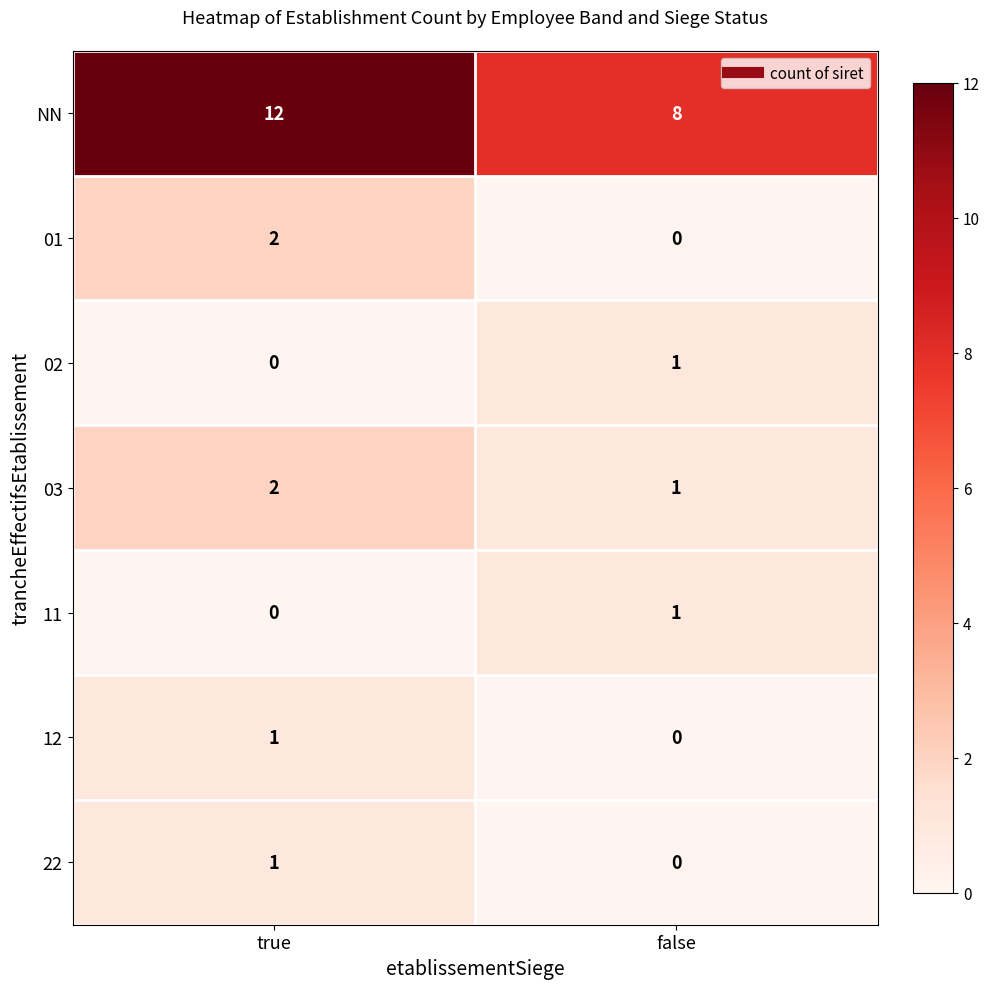

Which series changed the most between true and false?

NN